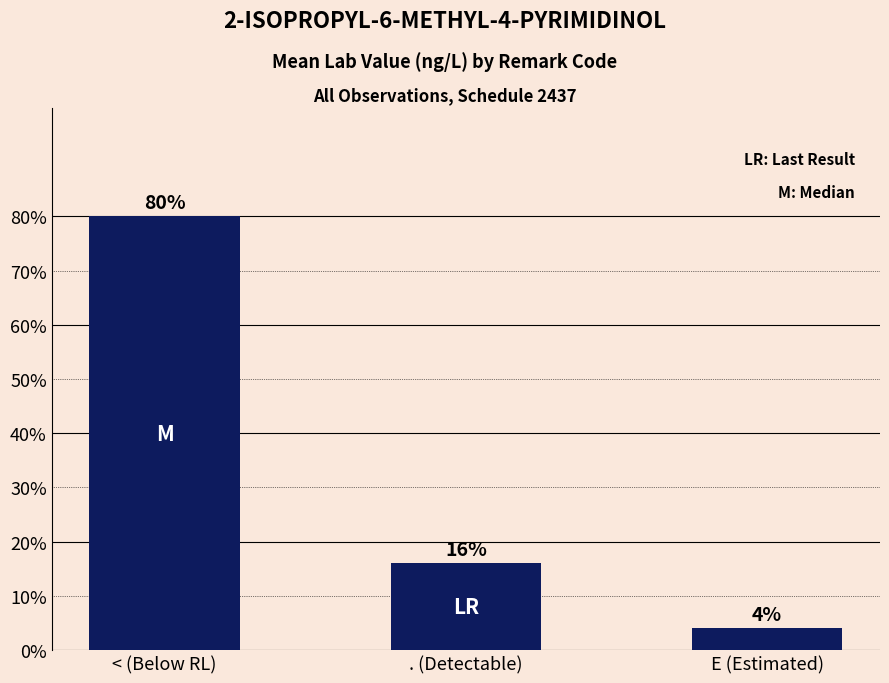

Rank the categories by value from highest to lowest.

< (Below RL), . (Detectable), E (Estimated)